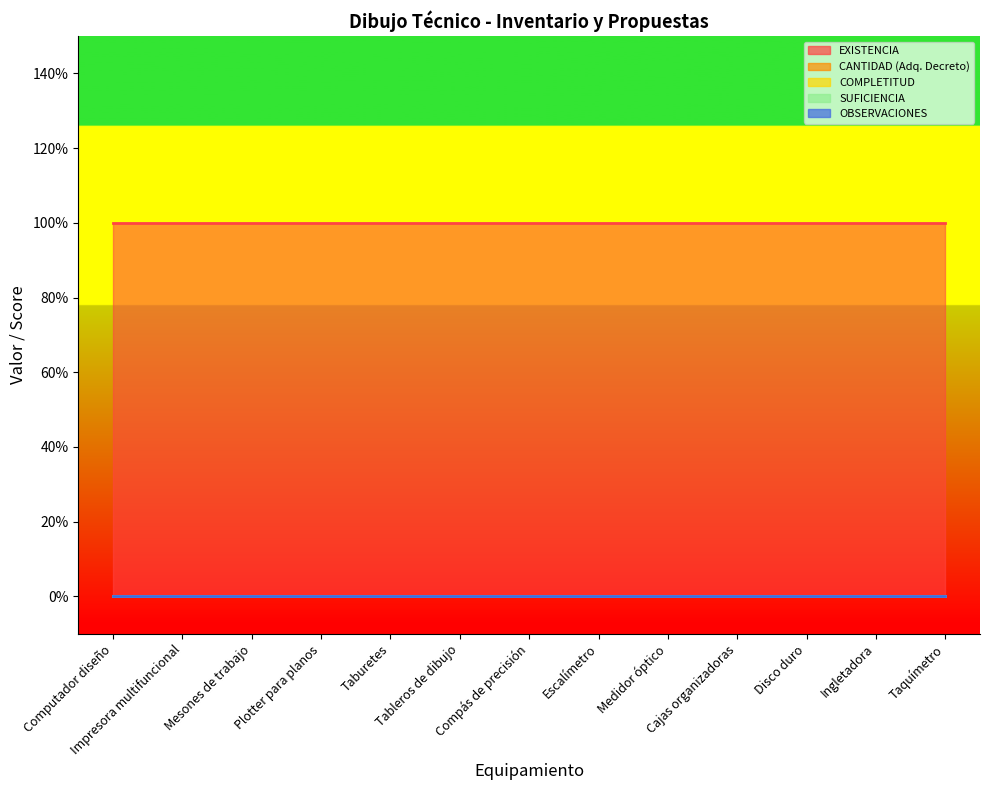

Which category has the lowest value in the EXISTENCIA series?

Computador diseño